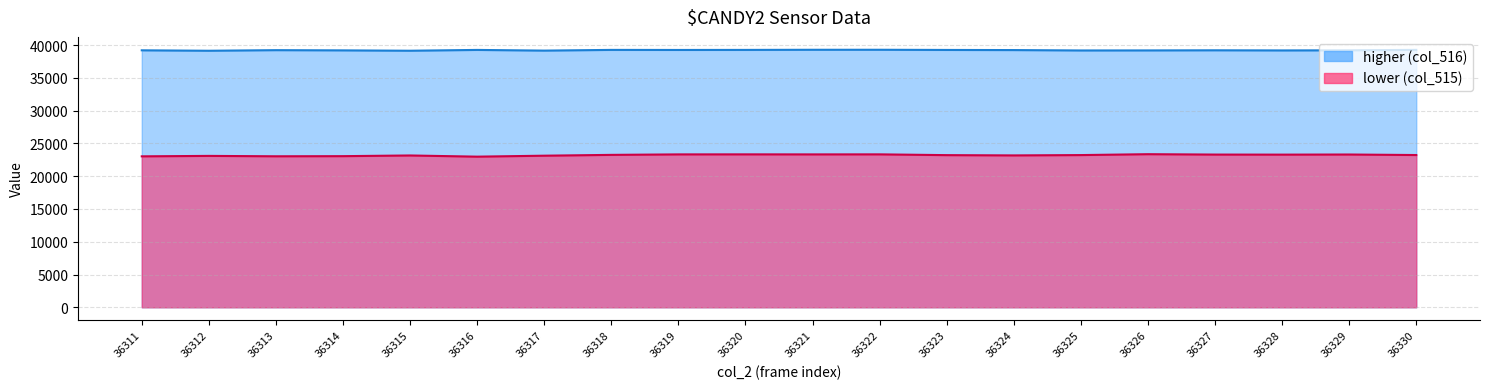

How many categories are shown in the chart?

20